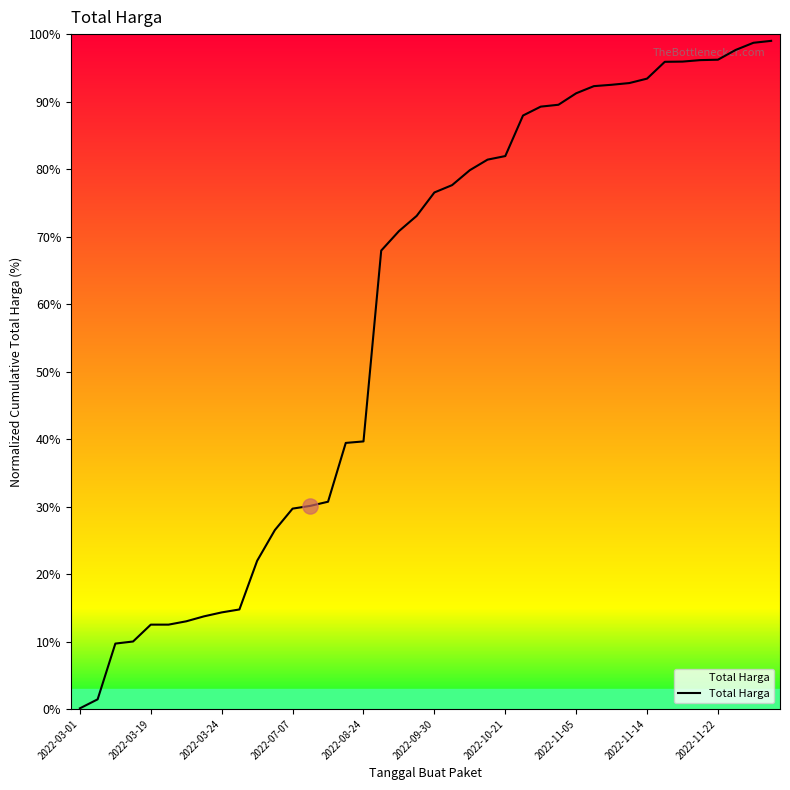

Approximately how many times larger is the value at 2022-03-24 compared to 34?

0.1